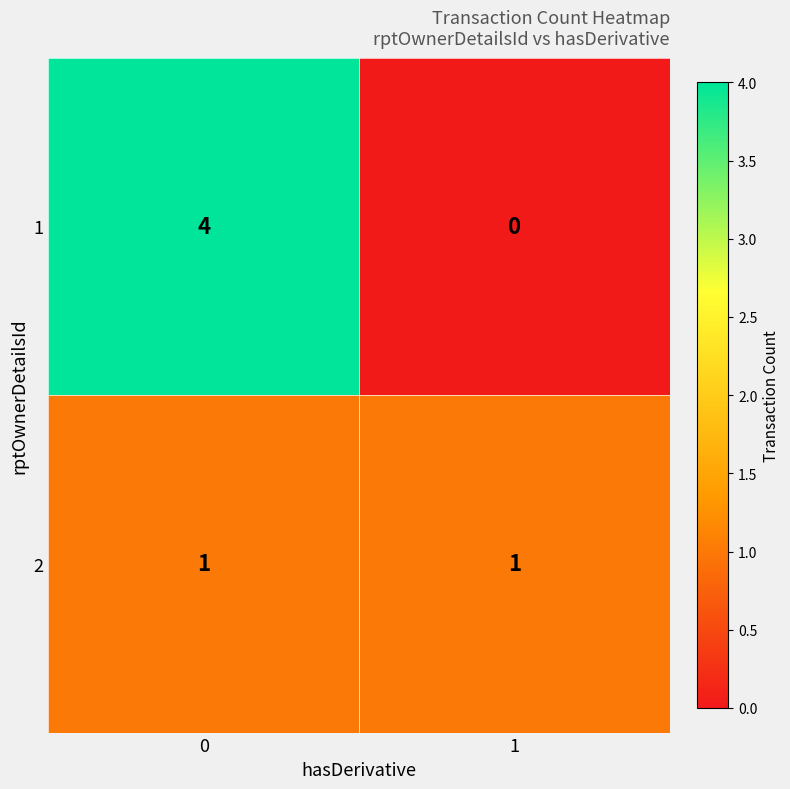

Is it true that 1 equals 1 at 0?

False